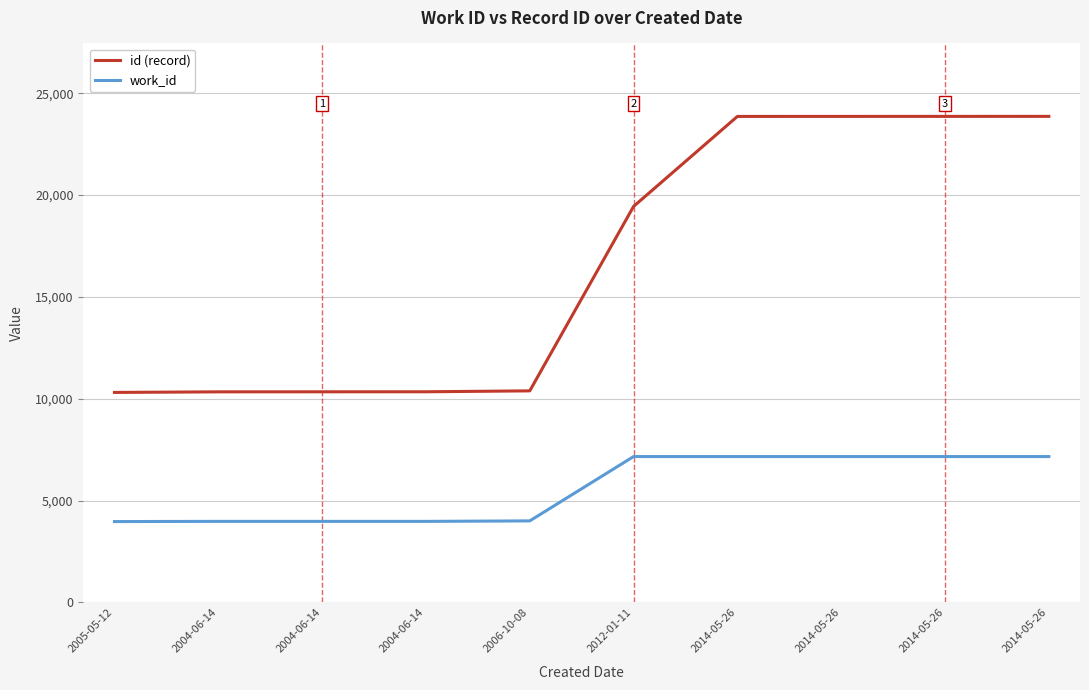

Is it true that id (record) equals 23862 at 2014-05-26?

True